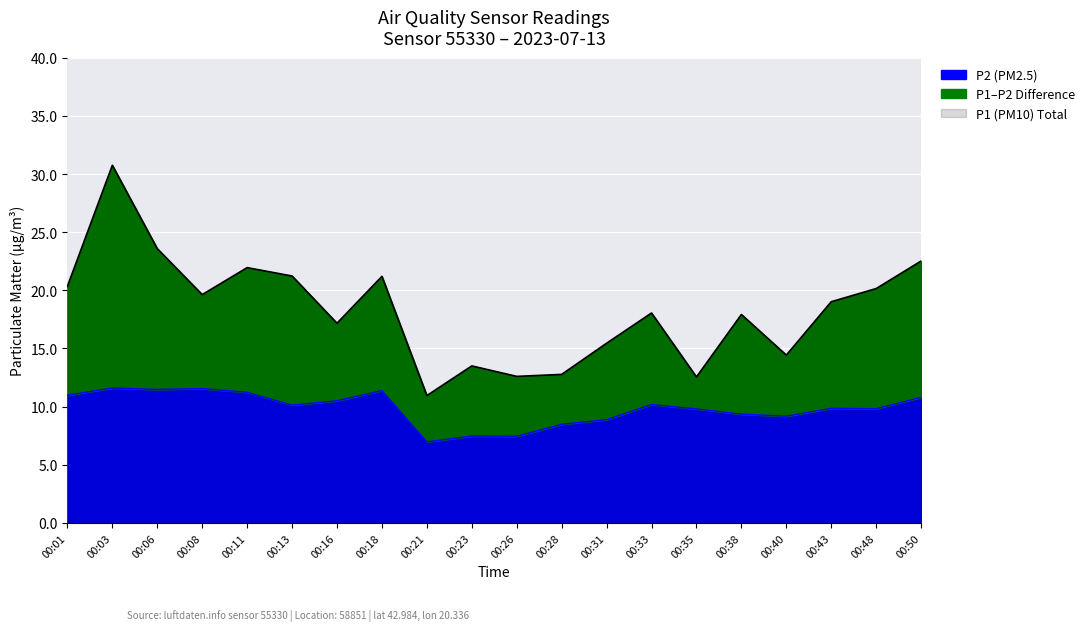

What is the maximum value for P1?

30.8